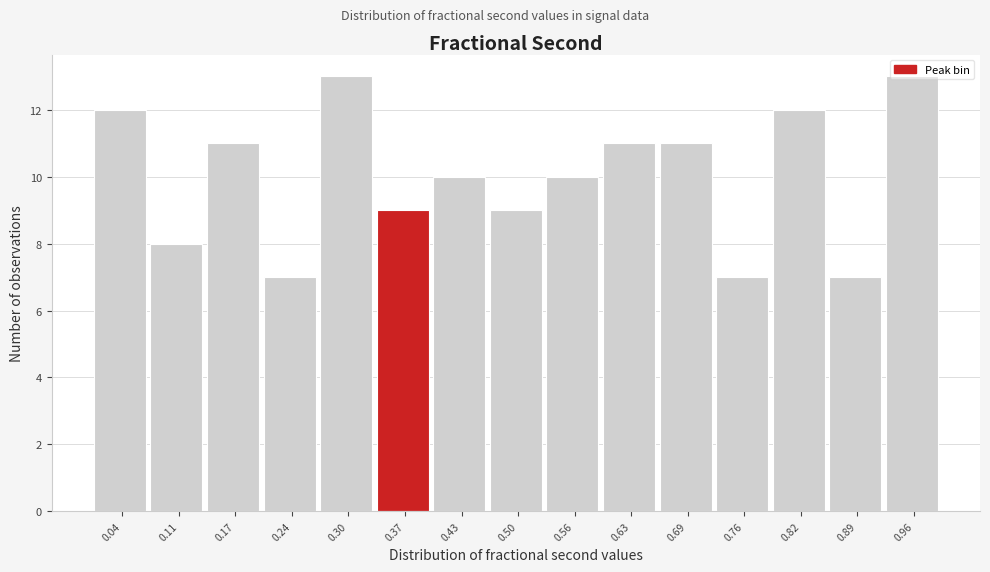

Reading left to right, list every bar in this chart as the range it spans on the x-axis followed by its height. Neither the bar edges nor the heights are printed on the chart, so give them approximately, as read against the axes.

0.01 to 0.07: 12
0.07 to 0.14: 8
0.14 to 0.20: 11
0.20 to 0.27: 7
0.27 to 0.33: 13
0.33 to 0.40: 9
0.40 to 0.46: 10
0.46 to 0.53: 9
0.53 to 0.60: 10
0.60 to 0.66: 11
0.66 to 0.73: 11
0.73 to 0.79: 7
0.79 to 0.86: 12
0.86 to 0.92: 7
0.92 to 0.99: 13